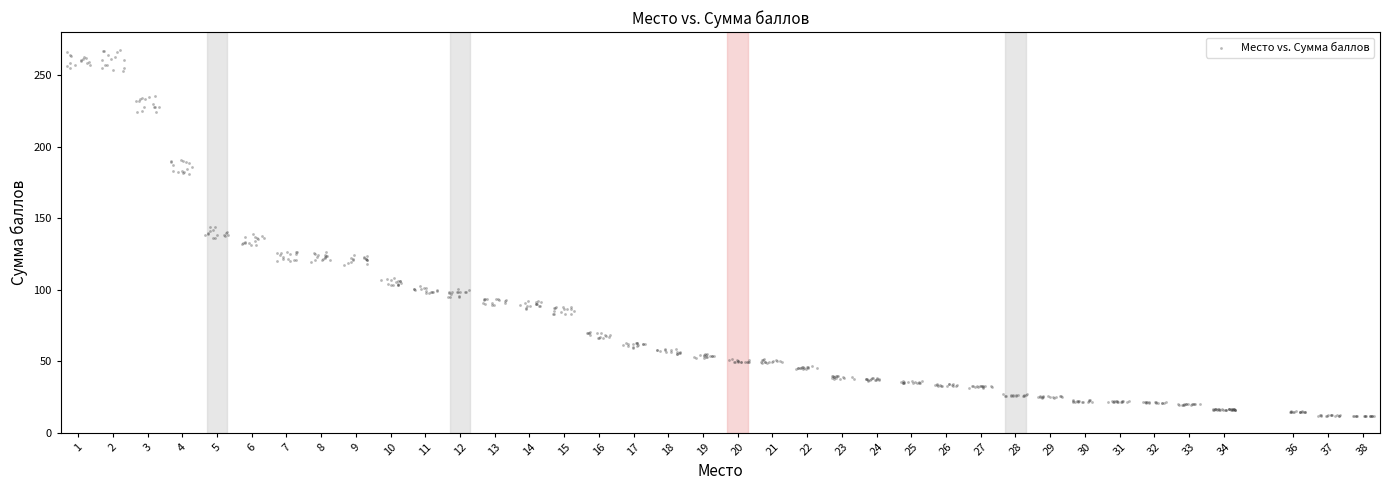

What is the range of Y values (max minus min)?

256.1